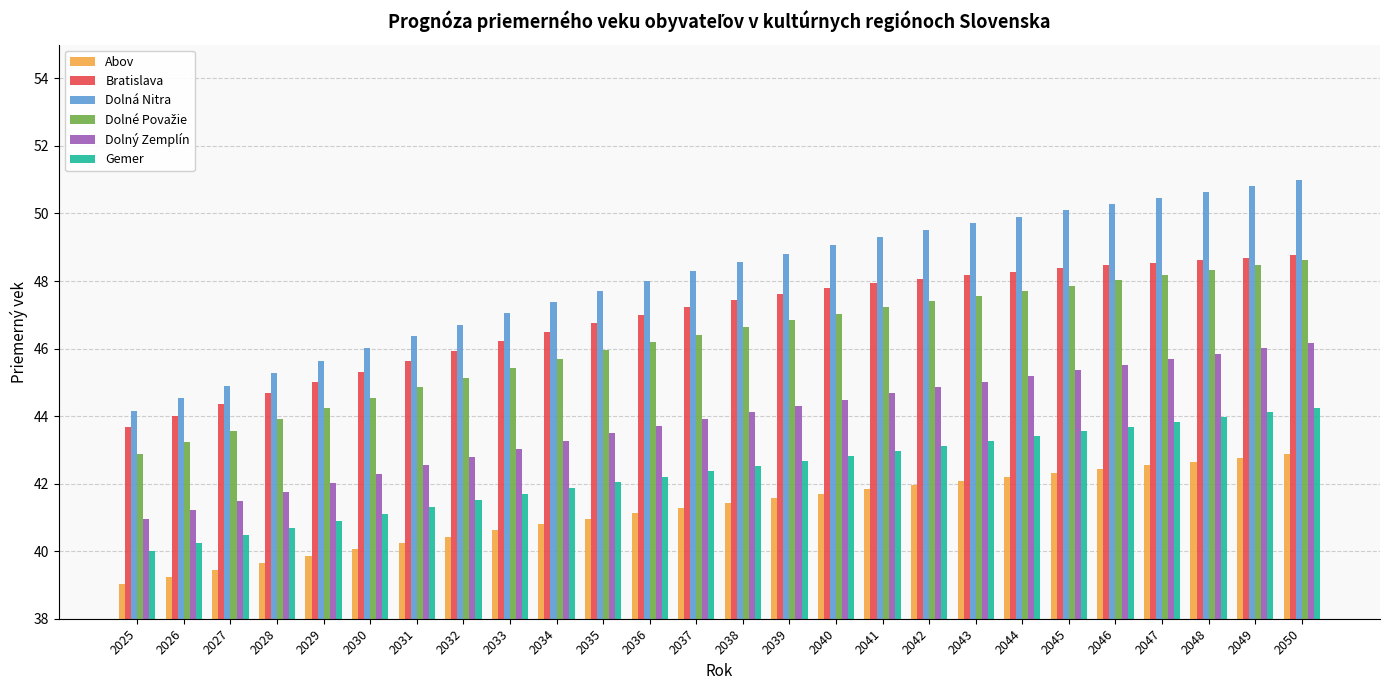

True or false: Dolná Nitra has a value of 26.1 at 2027.

False